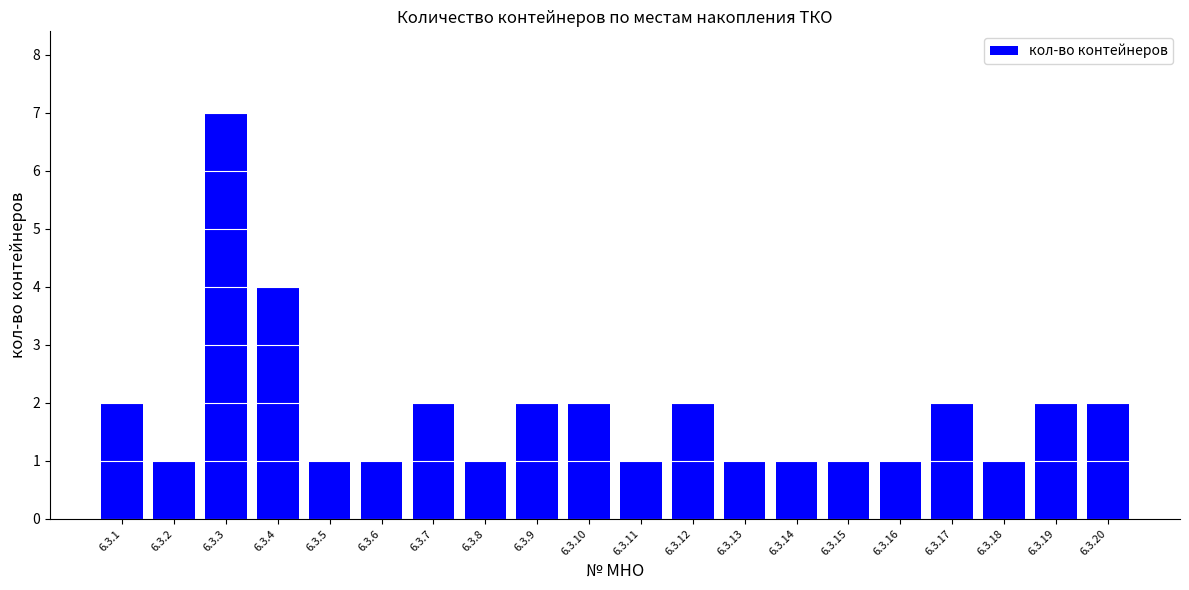

Which category has the highest value across all series?

6.3.3